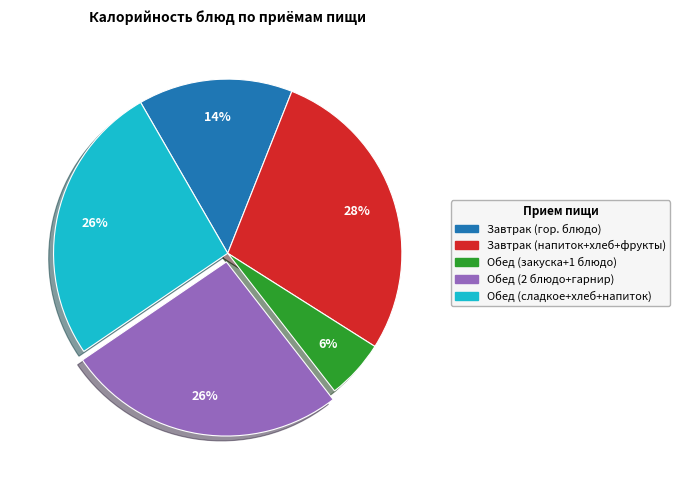

To the nearest percent, what is the difference between the largest and smallest slice percentages?

22%